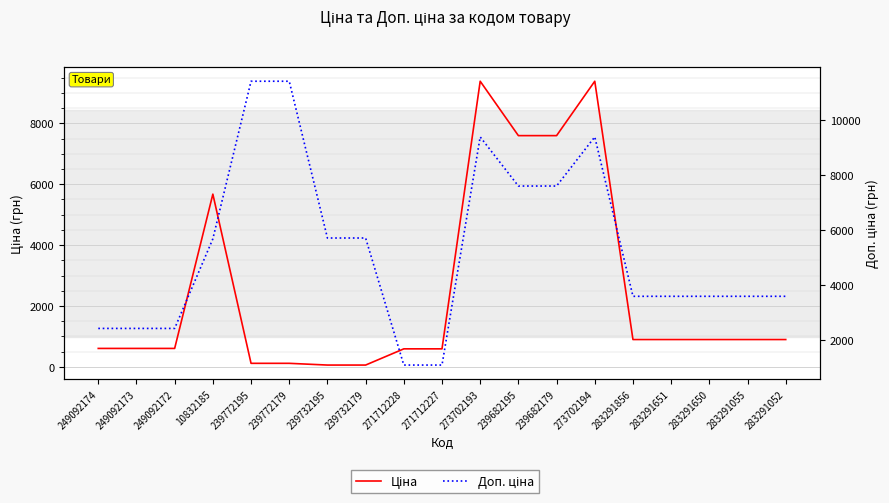

At which label is Доп. ціна closest to 6245?

239732195